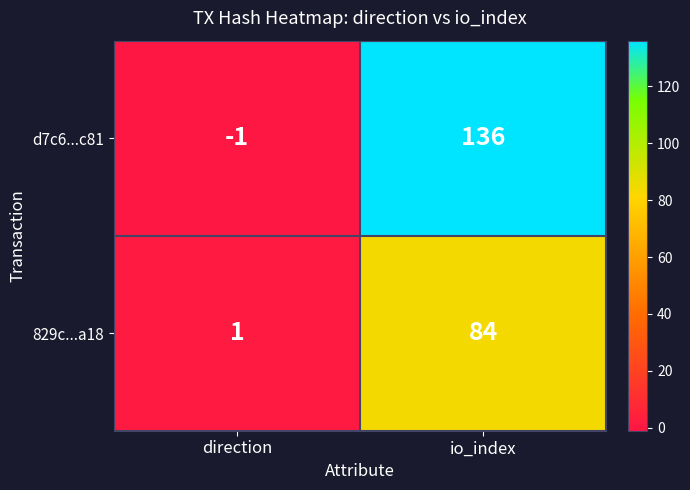

How many data points does each series have?

2